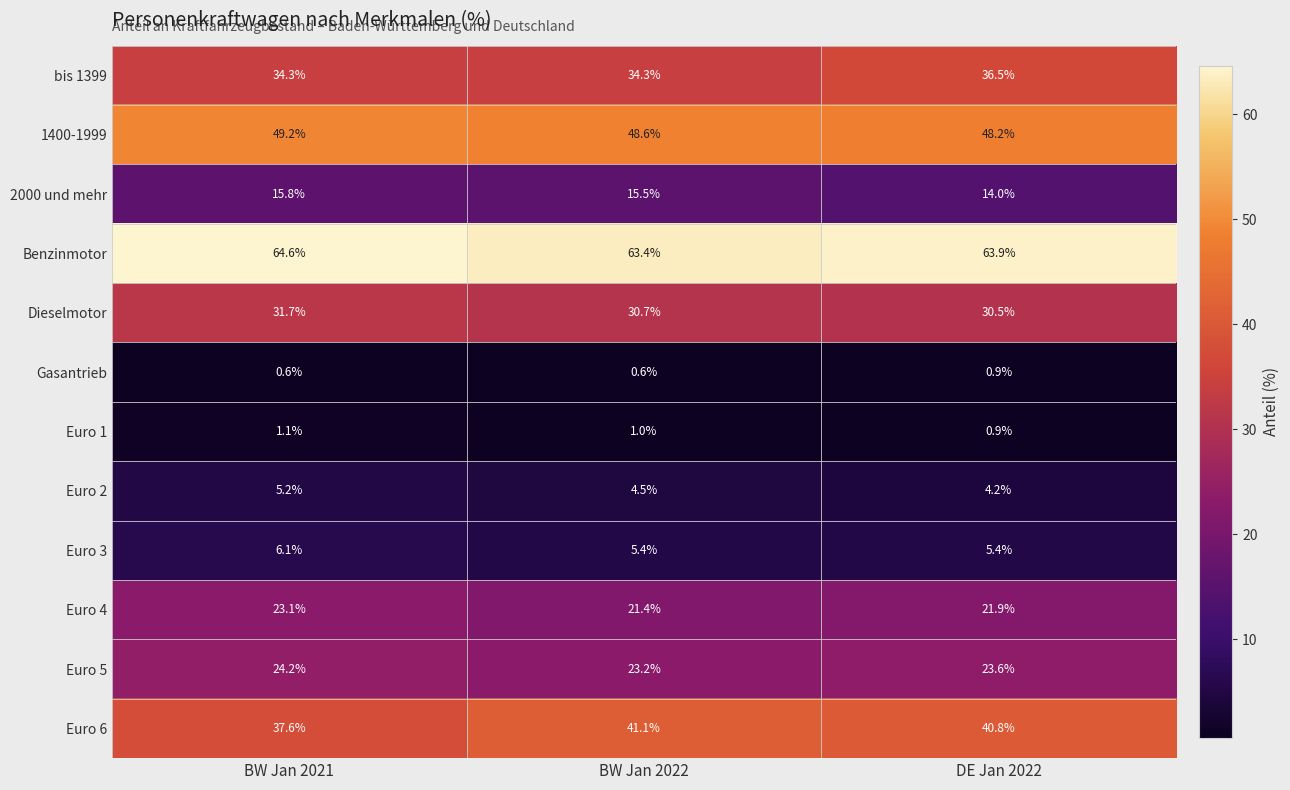

What is the difference between the 1400-1999 values at BW Jan 2022 and BW Jan 2021?

0.6